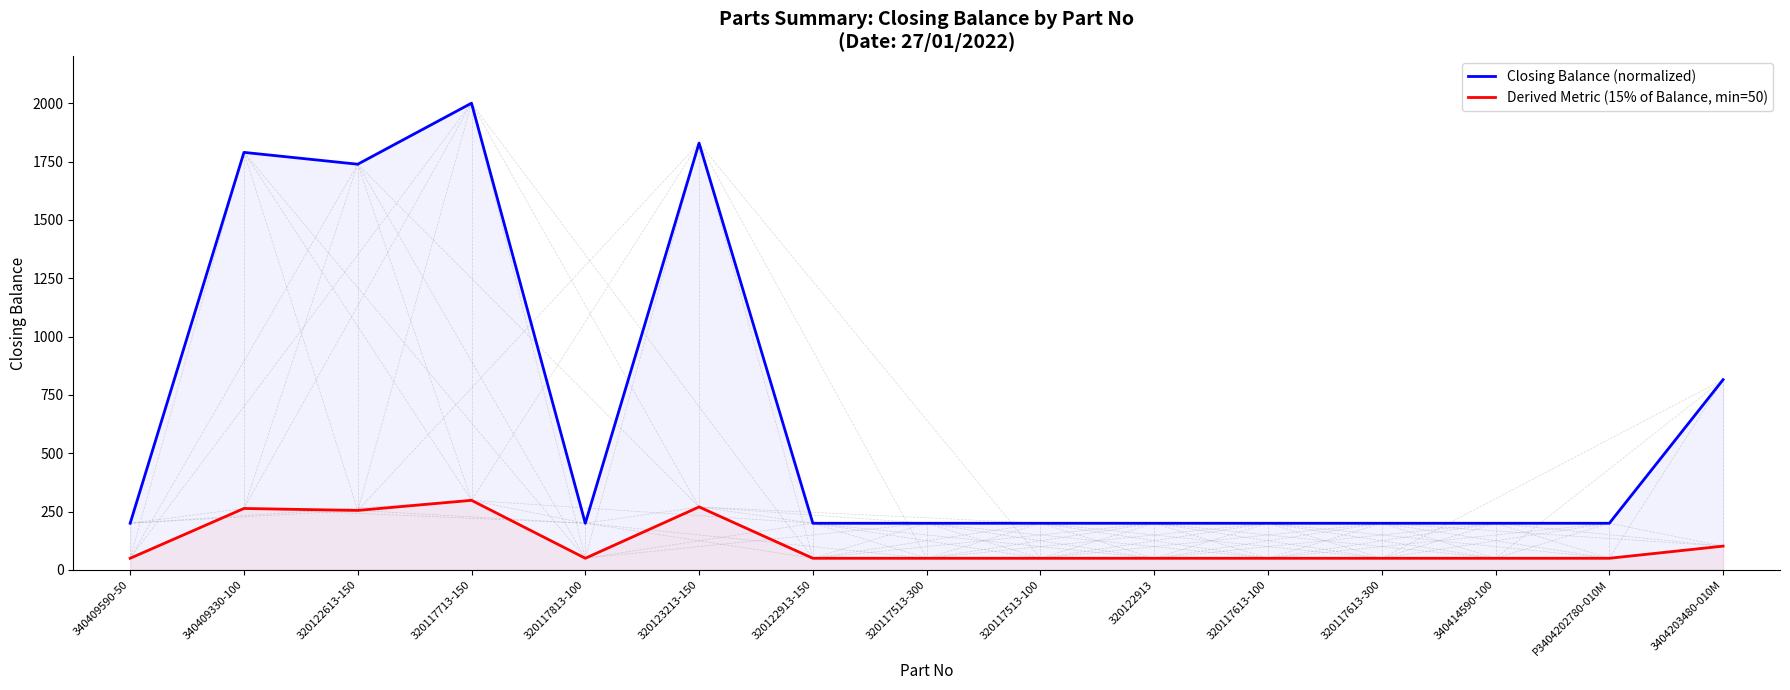

Reading left to right, extract all data points from this chart.

Closing Balance (normalized): 340409590-50=200.0	340409330-100=1789.1	320122613-150=1738.5	320117713-150=2000.0	320117813-100=200.0	320123213-150=1829.0	320122913-150=200.0	320117513-300=200.0	320117513-100=200.0	320122913=200.0	320117613-100=200.0	320117613-300=200.0	340414590-100=200.0	P3404202780-010M=200.0	3404203480-010M=815.4
Derived Metric (15% of Balance, min=50): 340409590-50=50.0	340409330-100=263.4	320122613-150=255.0	320117713-150=298.3	320117813-100=50.0	320123213-150=270.0	320122913-150=50.0	320117513-300=50.0	320117513-100=50.0	320122913=50.0	320117613-100=50.0	320117613-300=50.0	340414590-100=50.0	P3404202780-010M=50.0	3404203480-010M=102.0